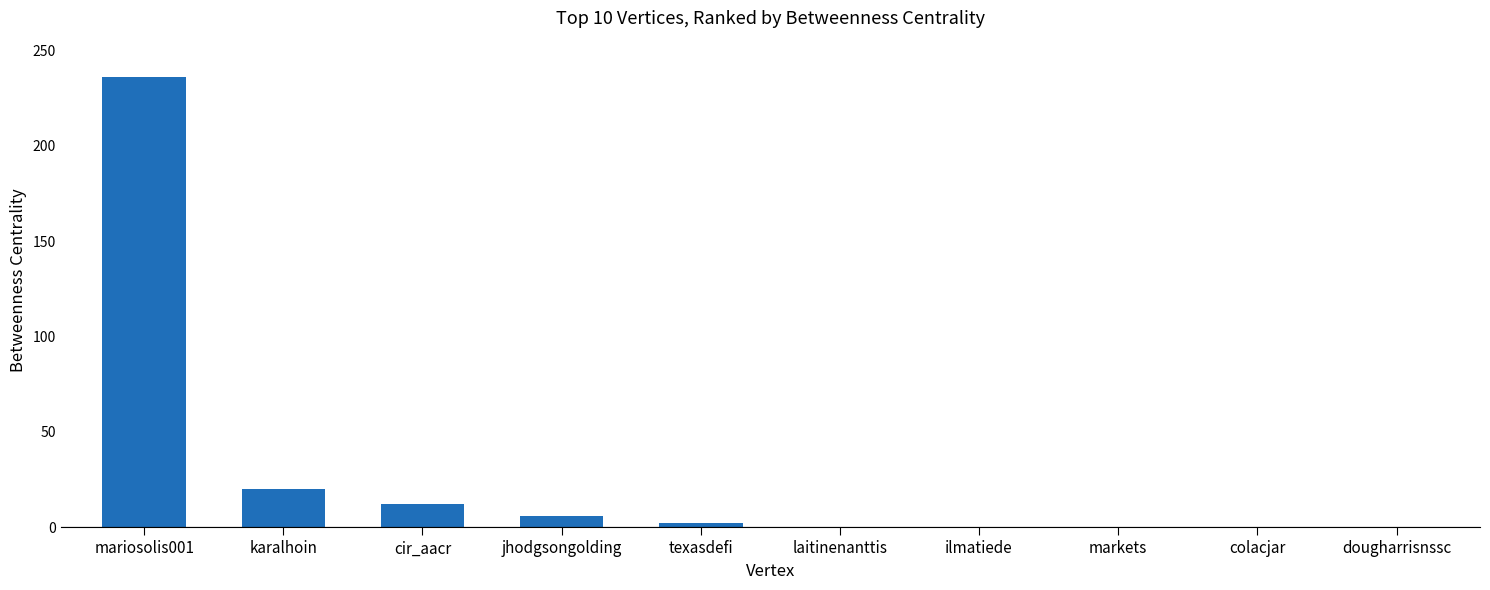

What is the sum of all values?

276